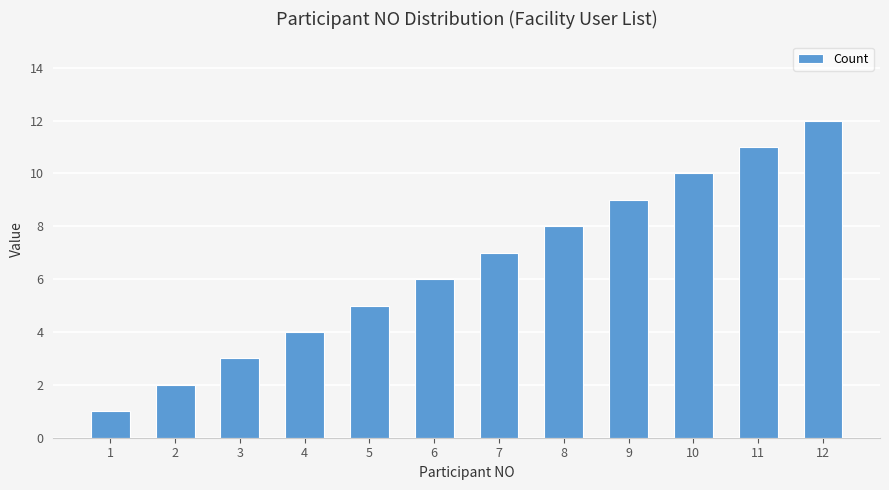

What is the greatest value displayed?

12